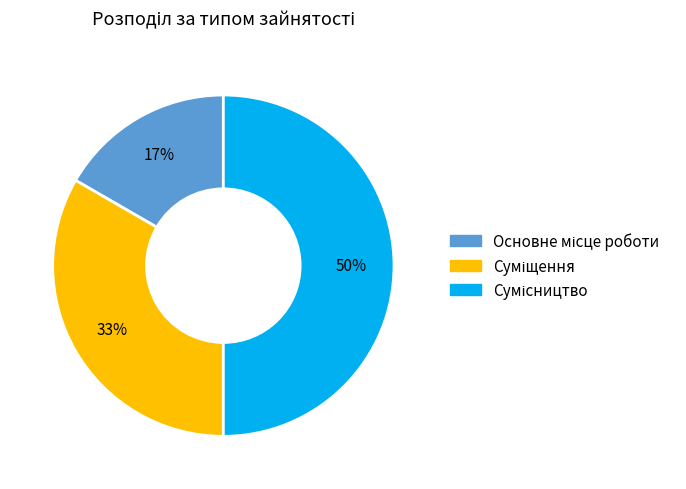

How many segments does this pie chart have?

3